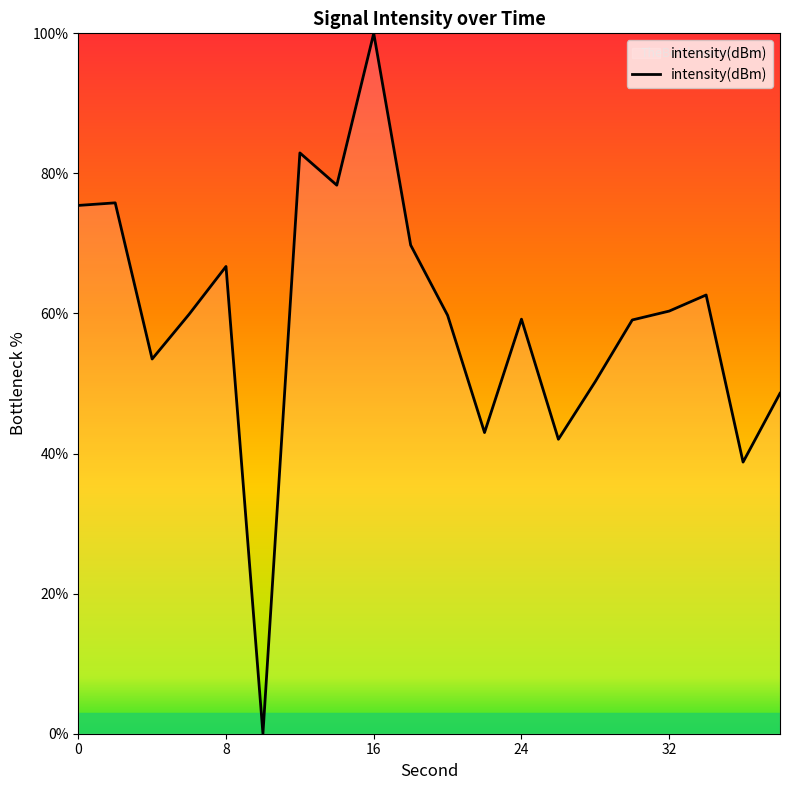

How many lines are shown in the chart?

1